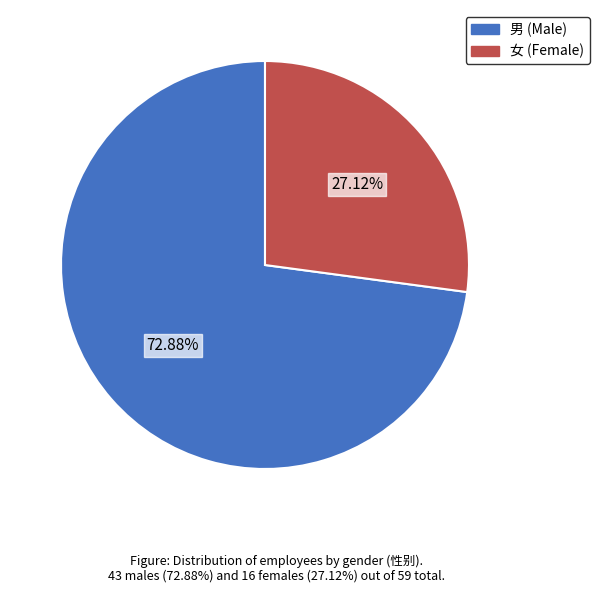

What percentage is the 男 slice, to the nearest percent?

73%